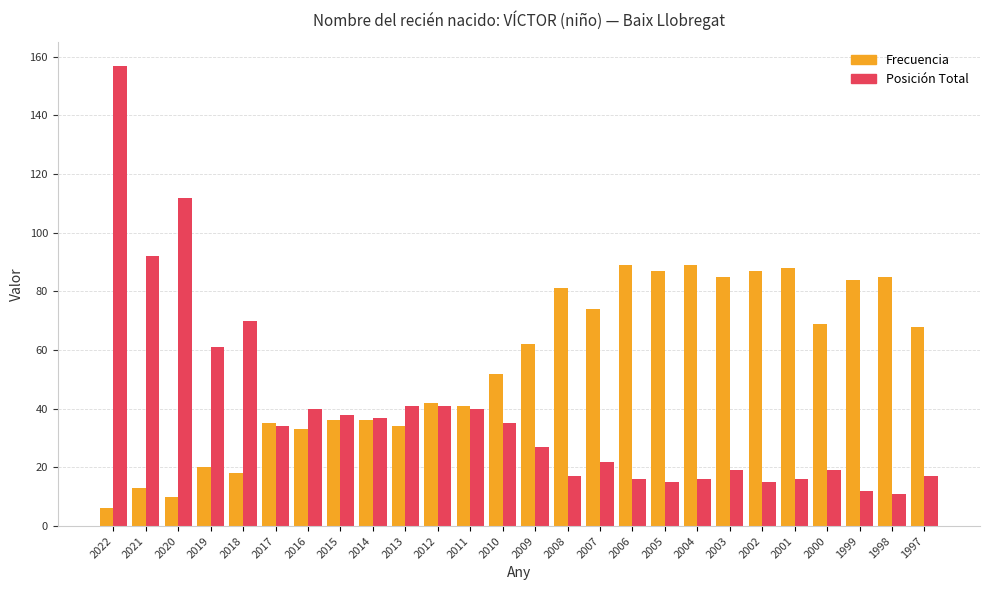

At how many categories does at least one series exceed 93?

2